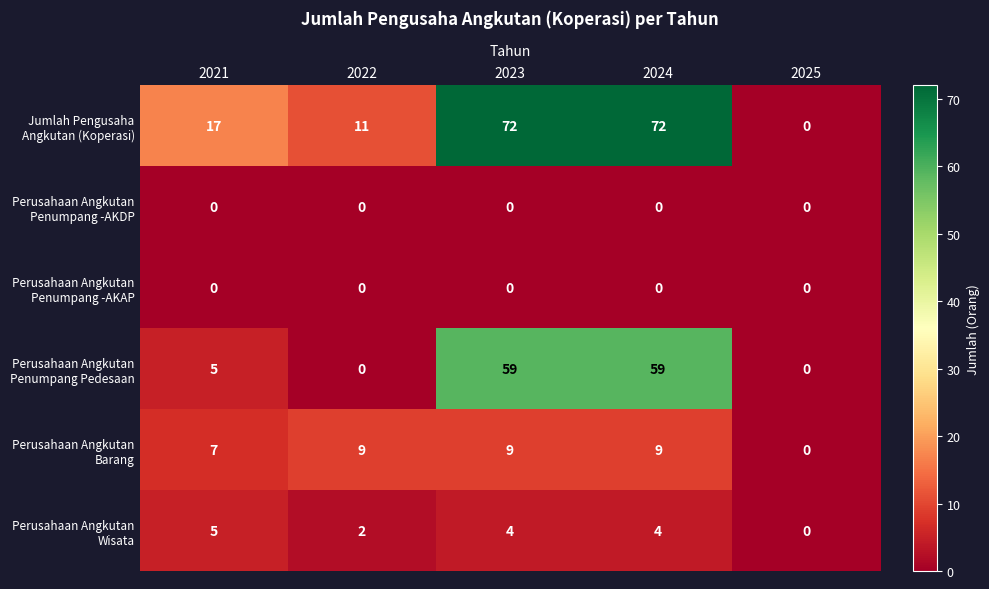

What is the spread (max minus min) of values at 2021?

17